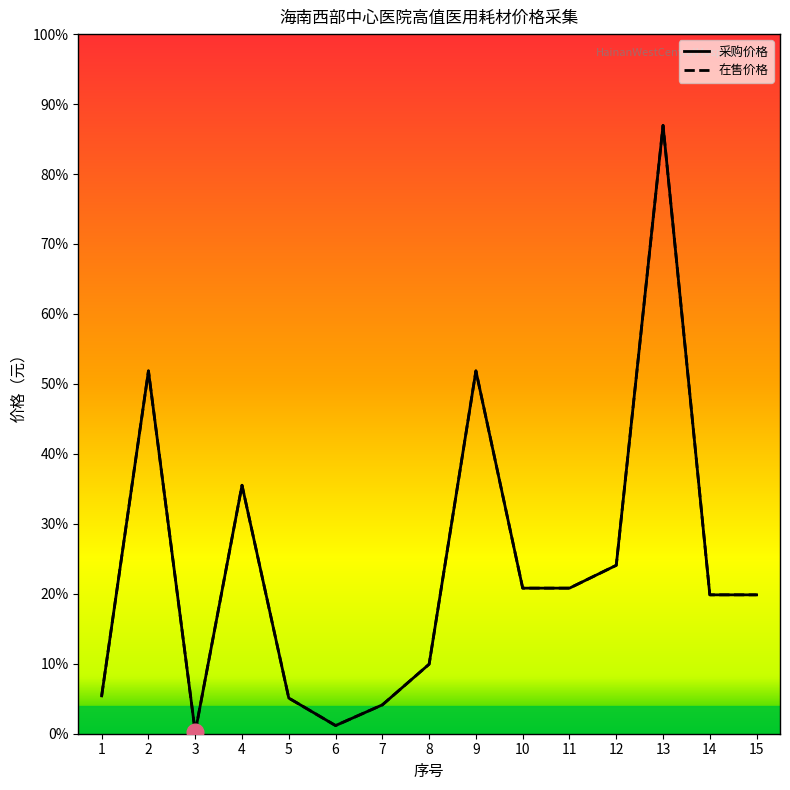

Which series changed the most between 2 and 11?

采购价格